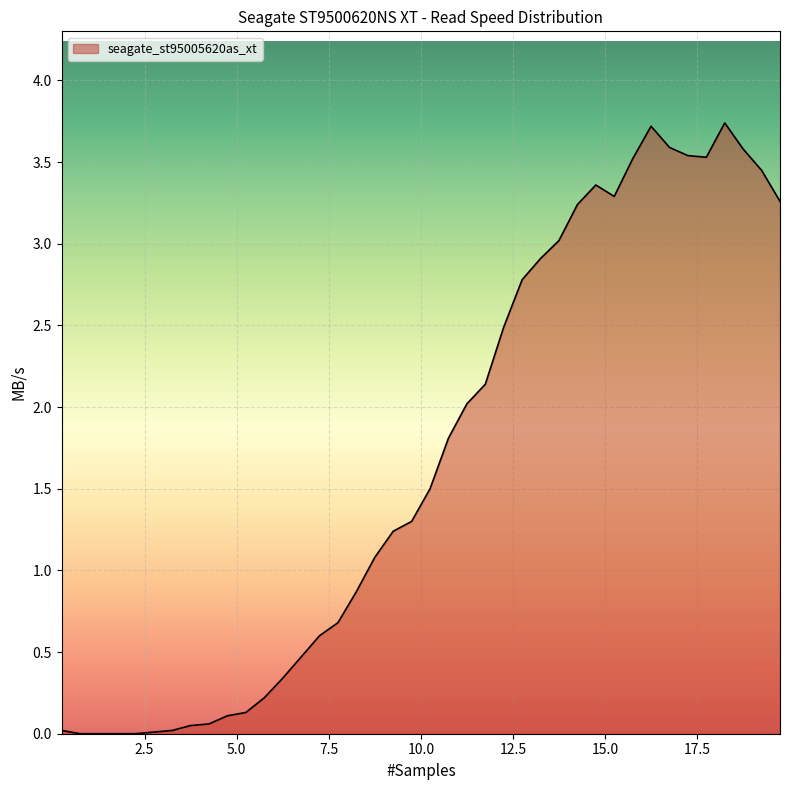

What is the greatest value displayed?

3.7